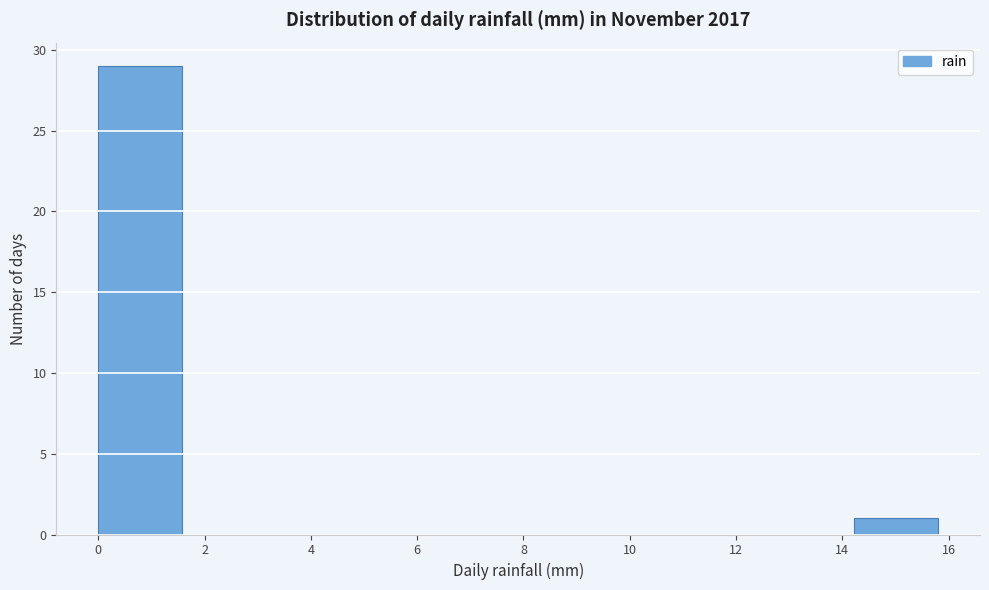

How tall is the bar that spans 14.22 to 15.80 on the x-axis? Neither the bar edges nor the heights are printed on the chart, so give them approximately, as read against the axes.

1